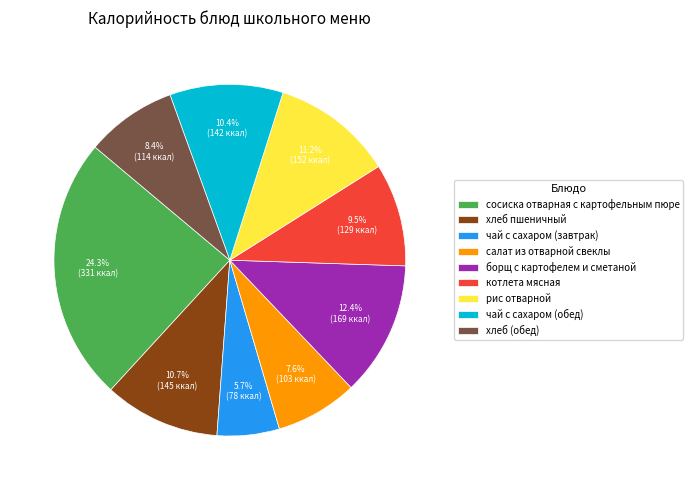

To the nearest percent, what percentage of the pie is хлеб пшеничный?

11%